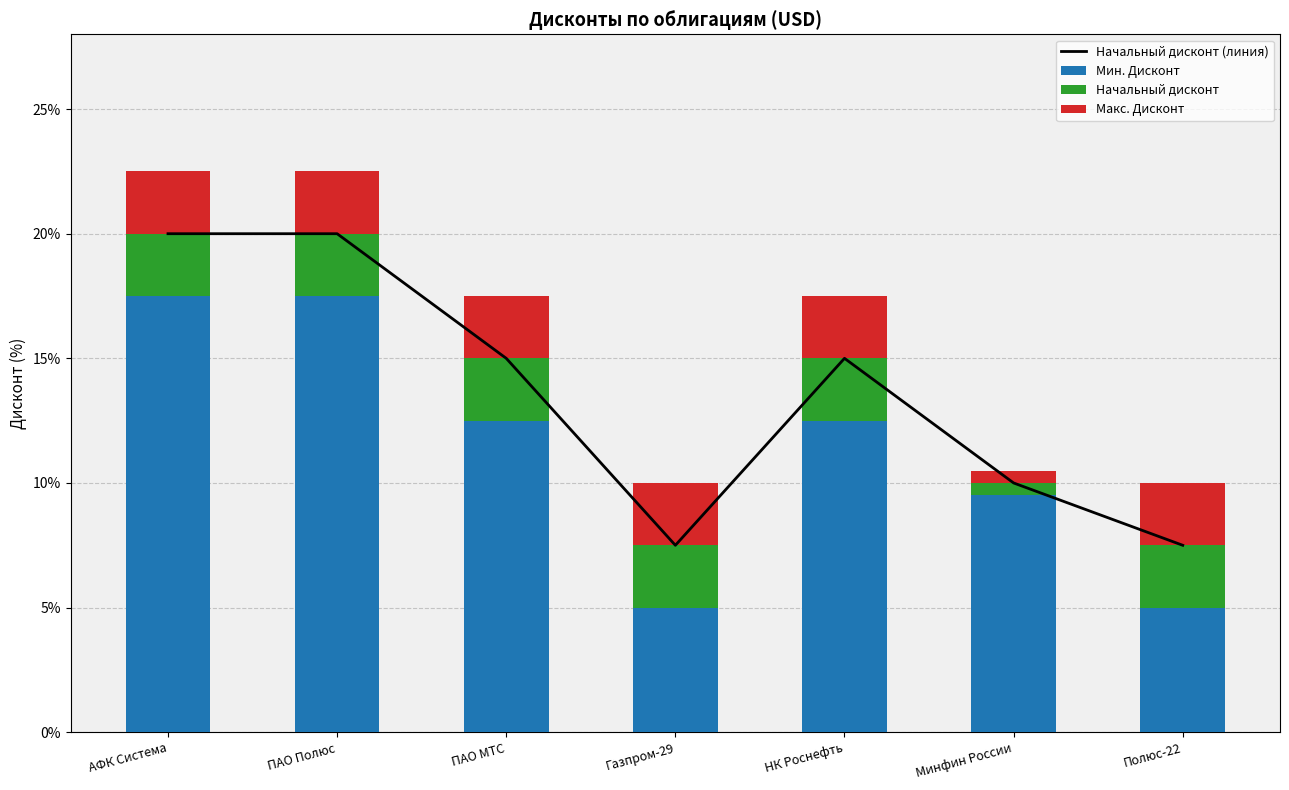

Is the value of Начальный дисконт at ПАО Полюс greater than the value of Макс. Дисконт at Минфин России?

Yes